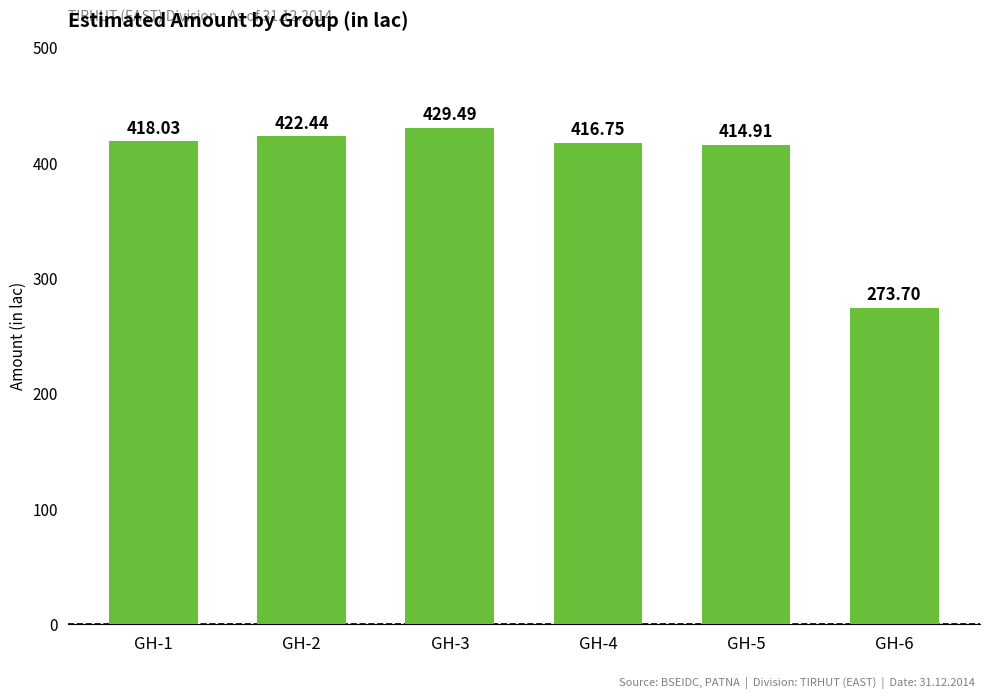

True or false: the data shows 478.0 at GH-6.

False